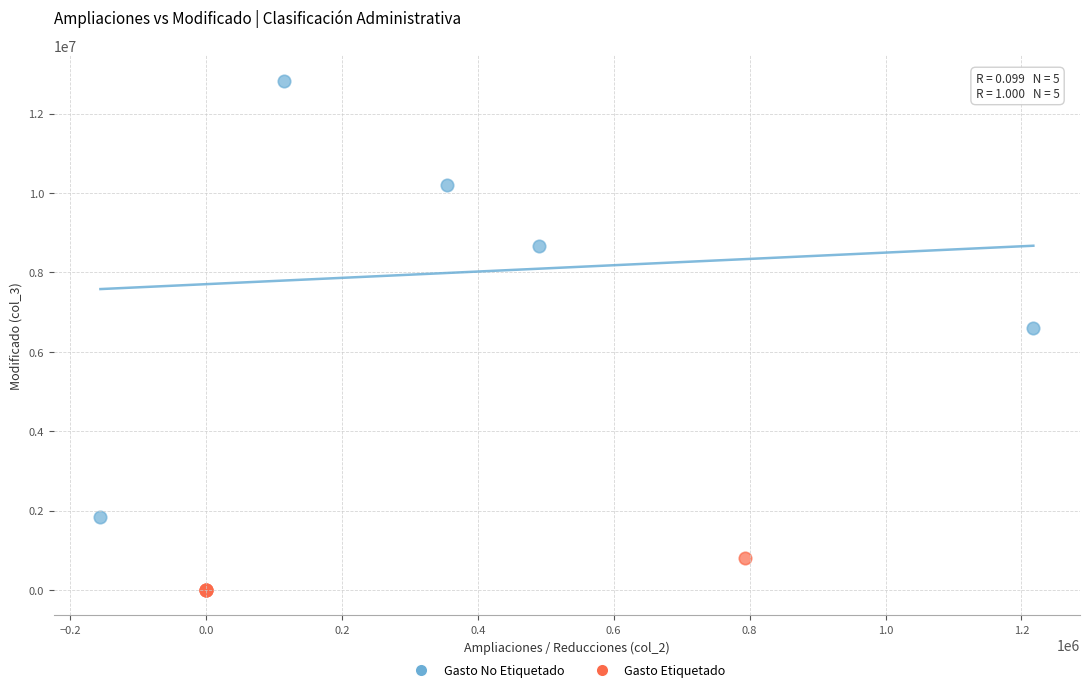

Which series contains the lowest Y value?

Gasto Etiquetado